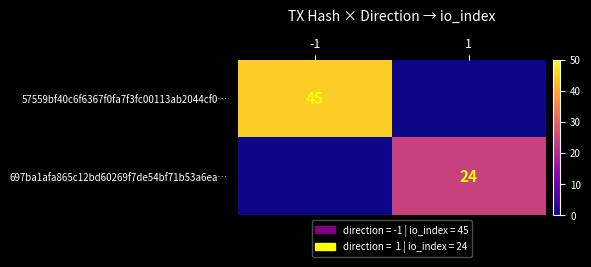

How many values in the 697ba1afa865c12bd60269f7de54bf71b53a6ea… series are below 24?

1